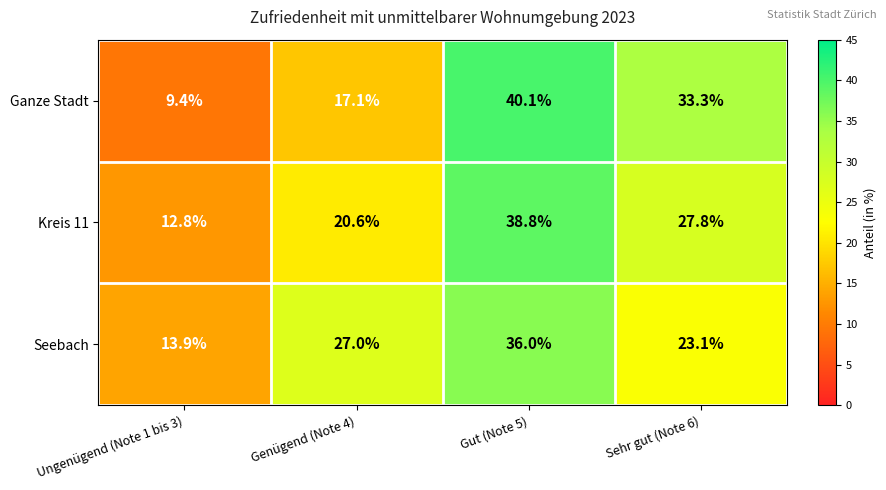

At which label does Seebach reach its minimum?

Ungenügend (Note 1 bis 3)